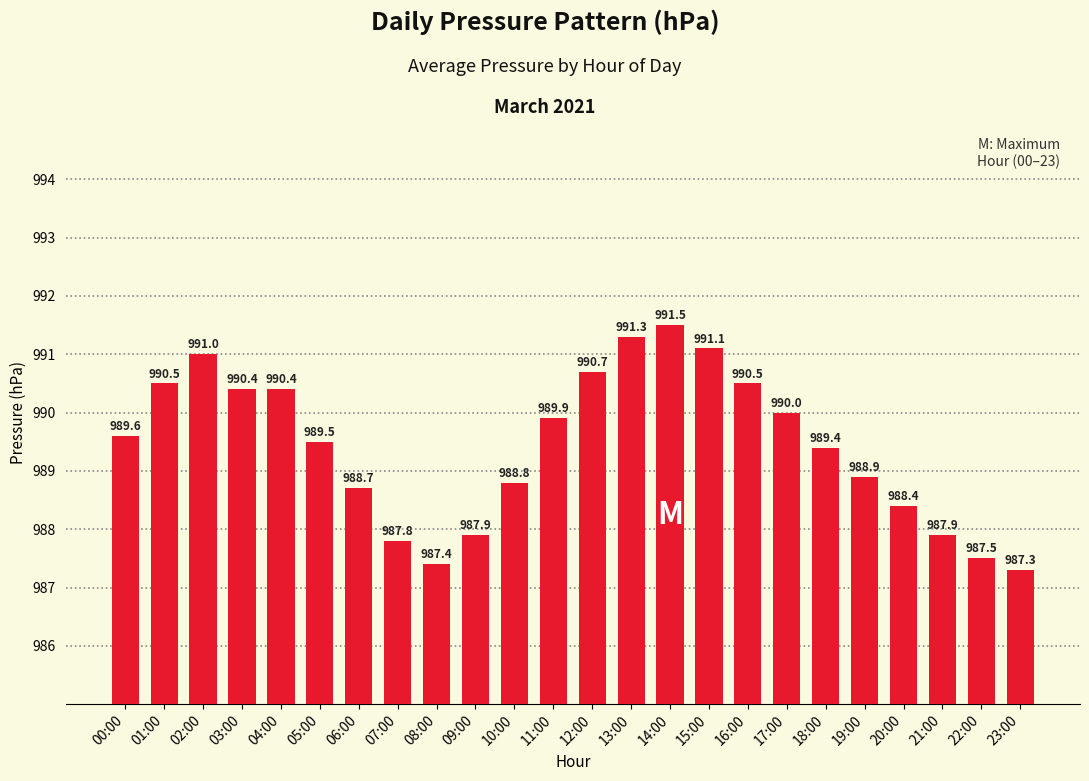

What is the difference between the values at 15:00 and 06:00?

2.4